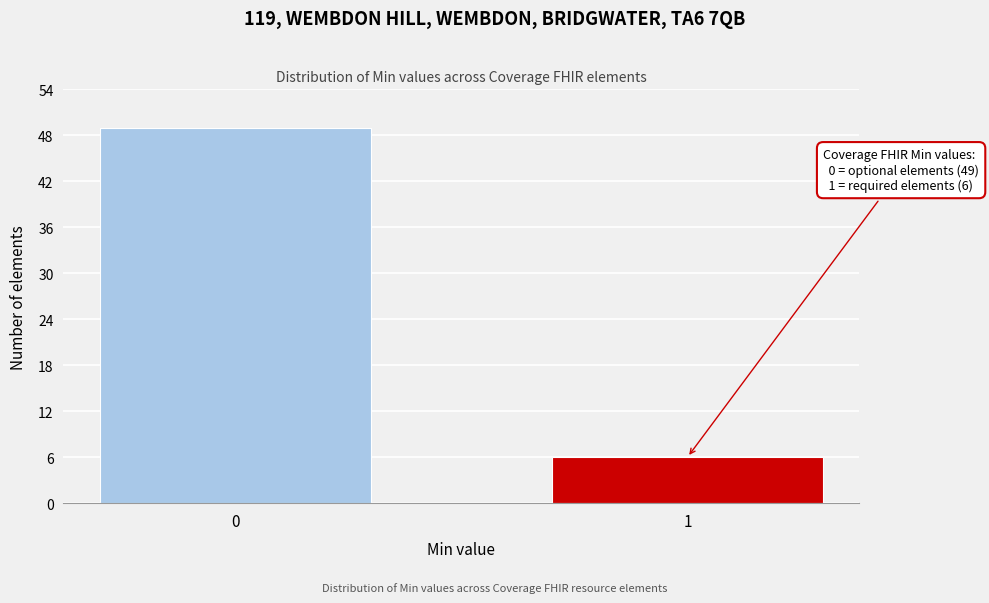

Reading left to right, extract all data points from this chart.

0=49	1=6